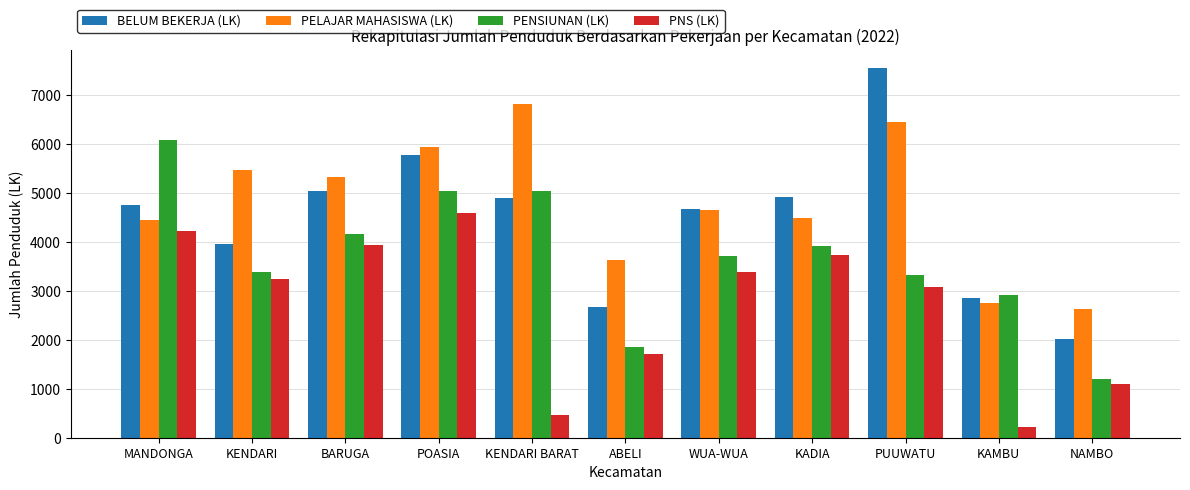

What is the difference between the maximum and minimum values in the PELAJAR MAHASISWA (LK) series?

4185